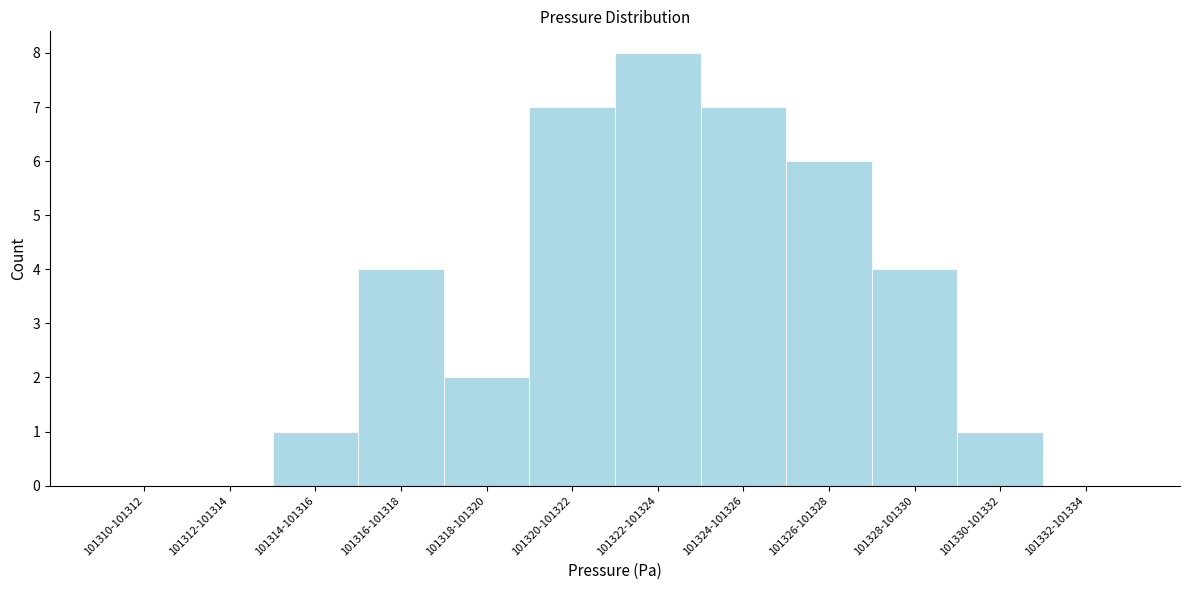

Reading left to right, list all the values displayed in this chart.

101310-101312=0	101312-101314=0	101314-101316=1	101316-101318=4	101318-101320=2	101320-101322=7	101322-101324=8	101324-101326=7	101326-101328=6	101328-101330=4	101330-101332=1	101332-101334=0